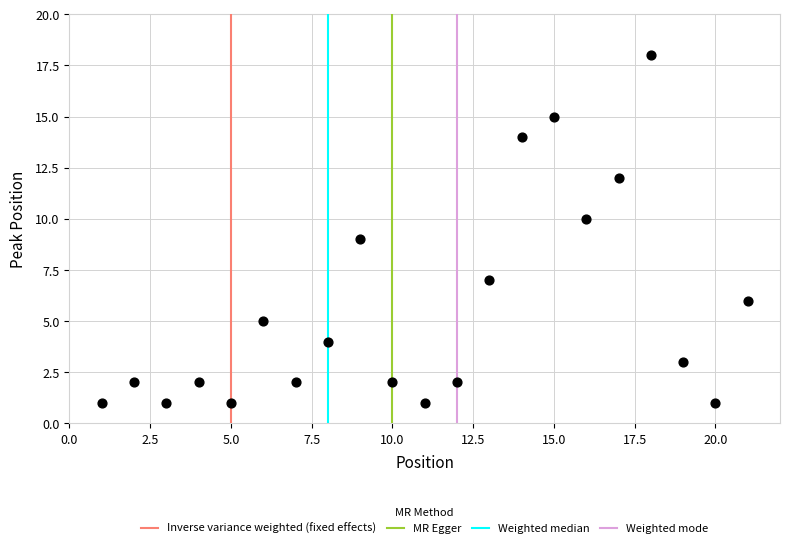

What is the range of X values (max minus min)?

20